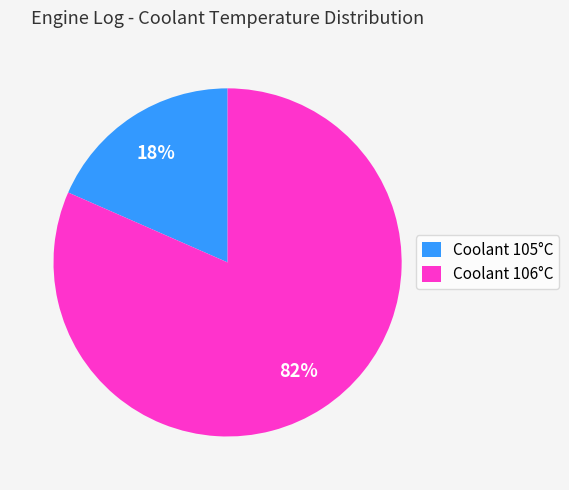

Which slice is the largest?

Coolant 106°C